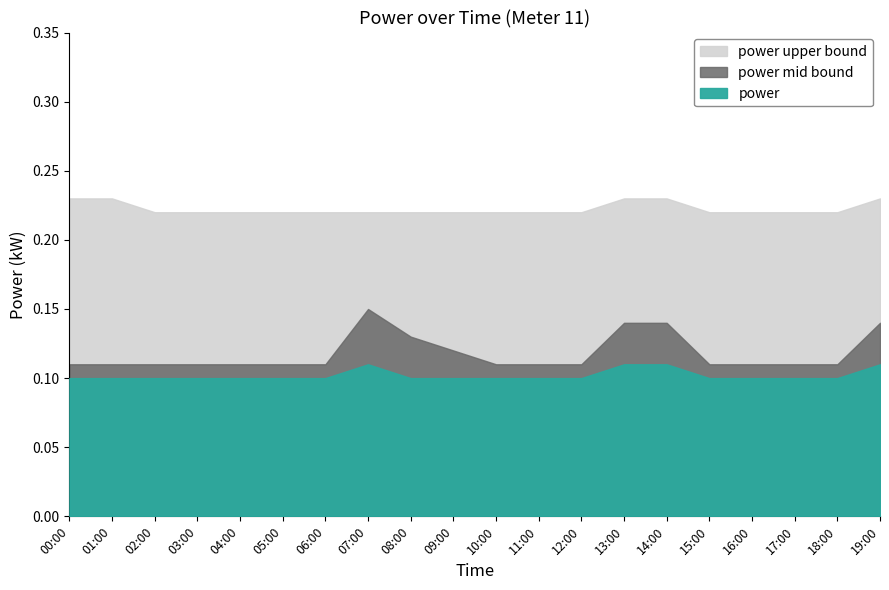

Reading left to right, list all the values displayed in this chart.

power_lower: 0.1	0.1	0.1	0.1	0.1	0.1	0.1	0.1	0.1	0.1	0.1	0.1	0.1	0.1	0.1	0.1	0.1	0.1	0.1	0.1
power_mid: 0.1	0.1	0.1	0.1	0.1	0.1	0.1	0.1	0.1	0.1	0.1	0.1	0.1	0.1	0.1	0.1	0.1	0.1	0.1	0.1
power_upper: 0.2	0.2	0.2	0.2	0.2	0.2	0.2	0.2	0.2	0.2	0.2	0.2	0.2	0.2	0.2	0.2	0.2	0.2	0.2	0.2